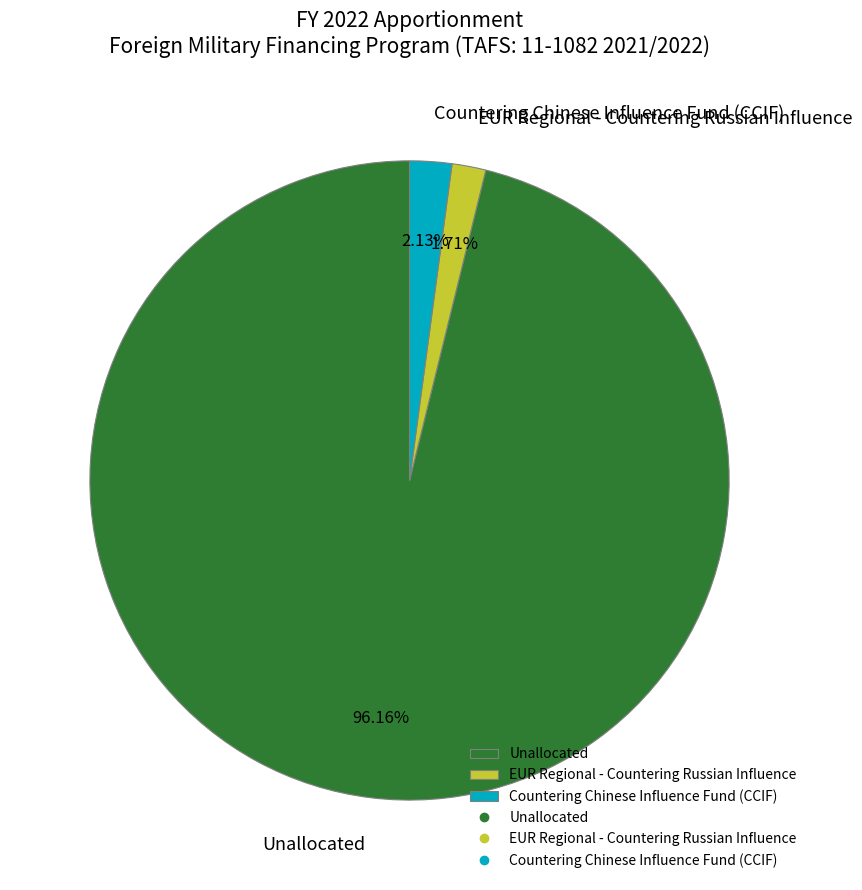

What is the largest slice in the pie chart?

Unallocated